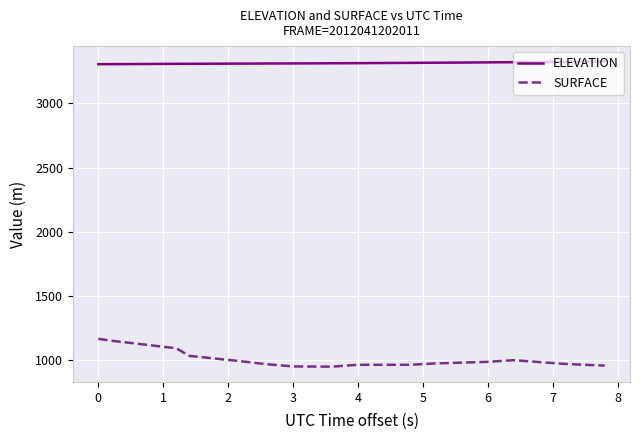

How many lines are shown in the chart?

2